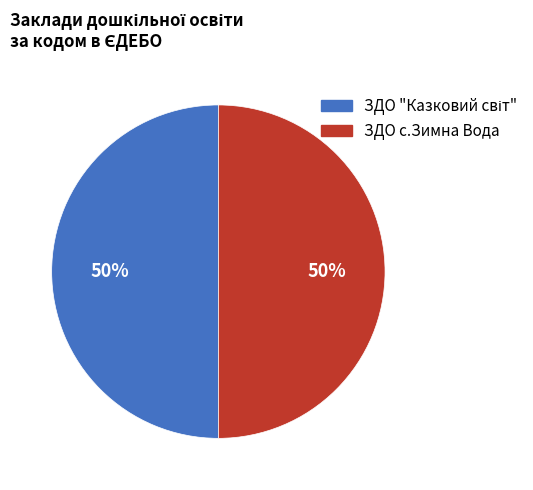

What percentage is the ЗДО с.Зимна Вода slice, to the nearest percent?

50%